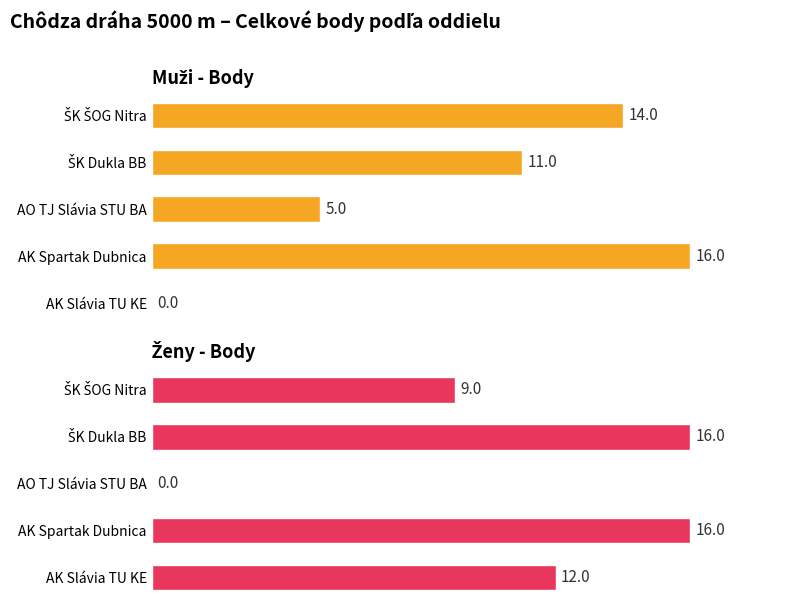

How many values in the Muži - Body series are below 11?

2